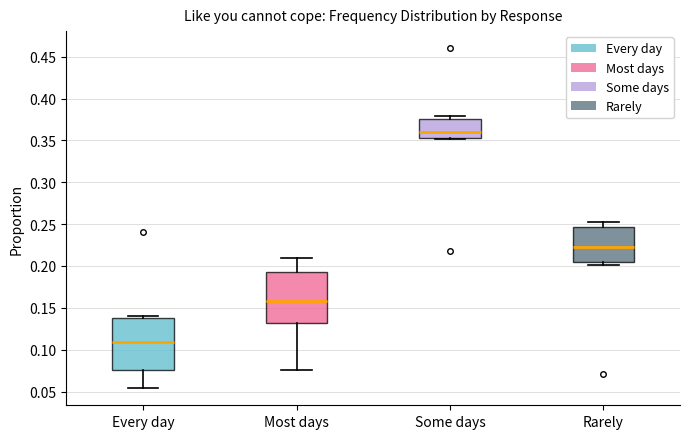

Reading left to right, read every box against the y-axis: the position of its median line, the range the box covers, and the ends of its whiskers. The values are not printed on the chart, so give them approximately, as read against the axis.

Every day: median 0.110, box 0.075 to 0.140, whiskers 0.055 to 0.140 (just above the box's upper edge)
Most days: median 0.160, box 0.130 to 0.195, whiskers 0.075 to 0.210
Some days: median 0.360, box 0.350 to 0.375, whiskers 0.350 to 0.380
Rarely: median 0.225, box 0.205 to 0.245, whiskers 0.200 to 0.255